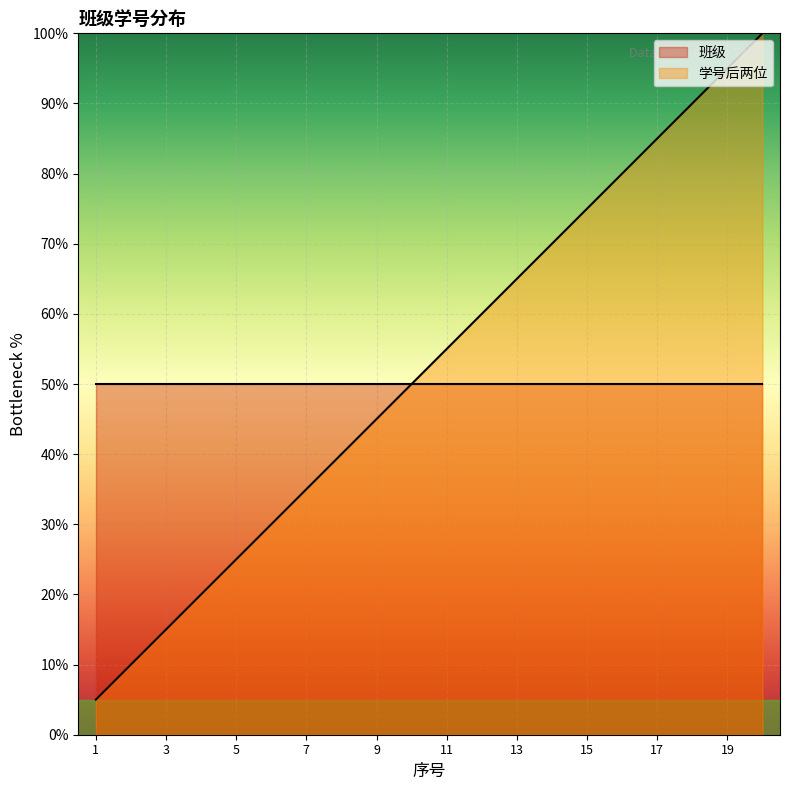

Rank the series at 1 from lowest to highest value.

学号后两位, 班级